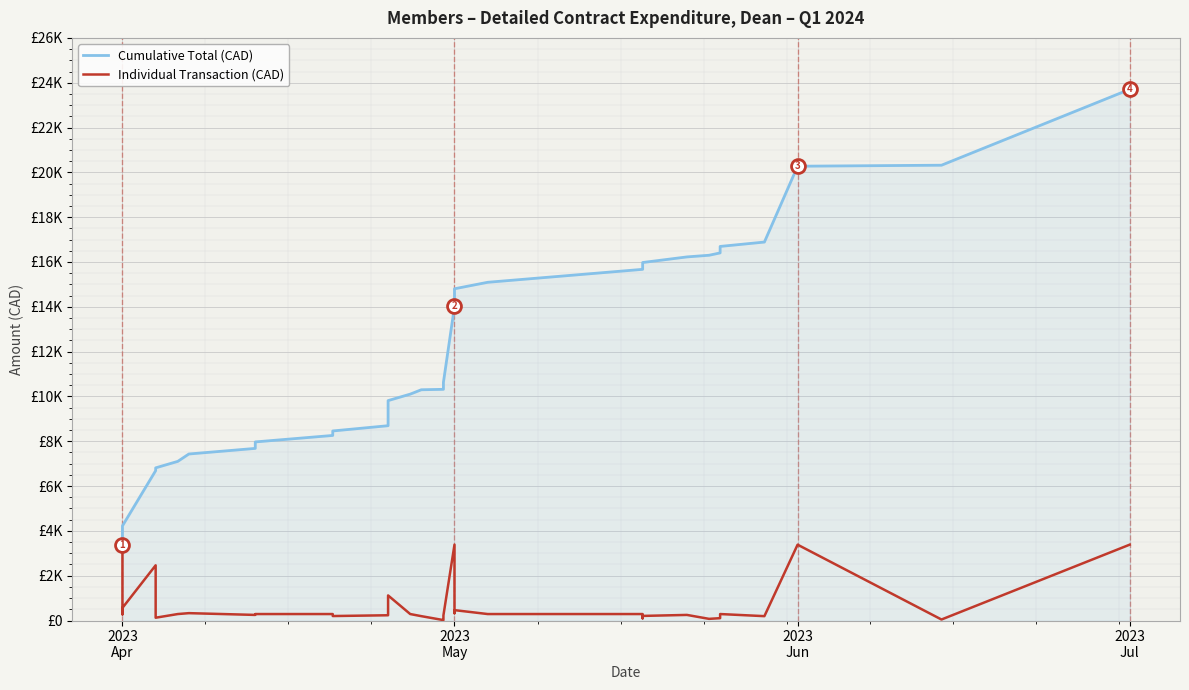

True or false: Cumulative Total (CAD) and Individual Transaction (CAD) intersect in this chart.

False